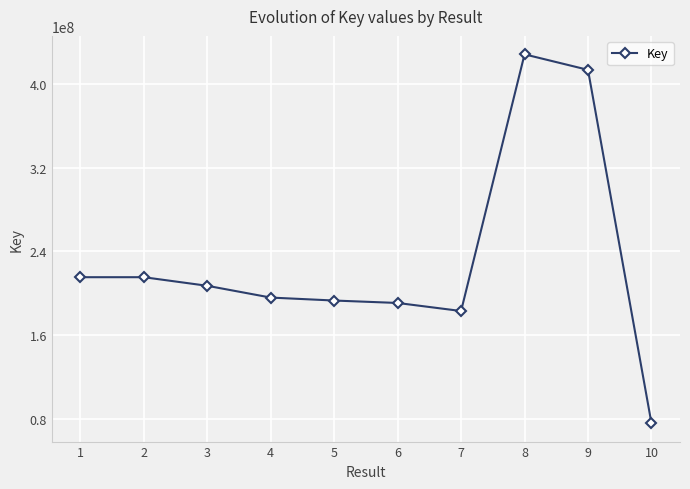

Count the number of categories in the chart.

10